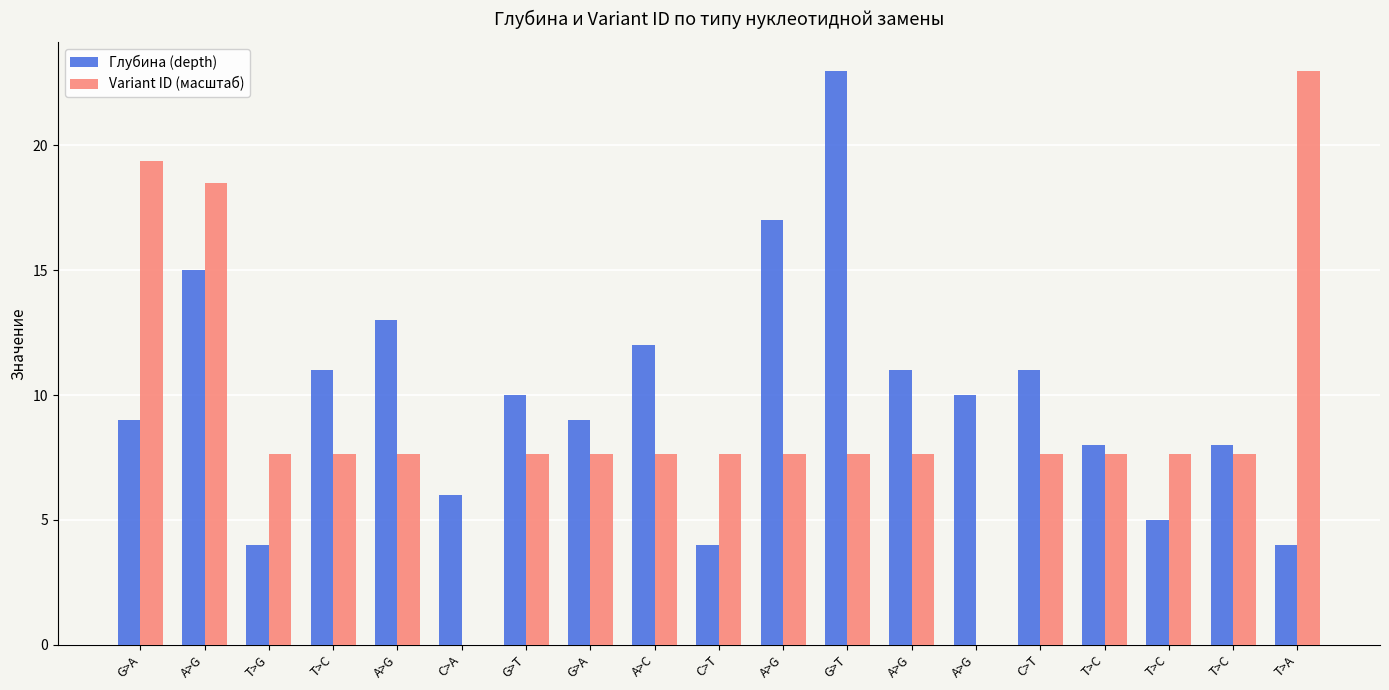

How many values in the Variant ID (масштаб) series exceed 7?

17